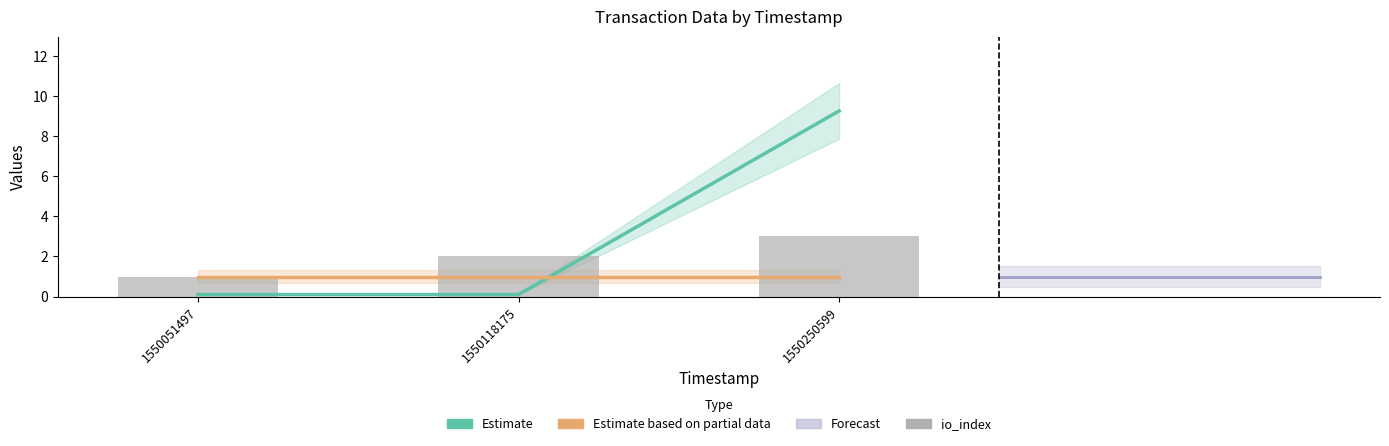

What is the sum of the value values at 1550250599 and 1550051497?

9.4